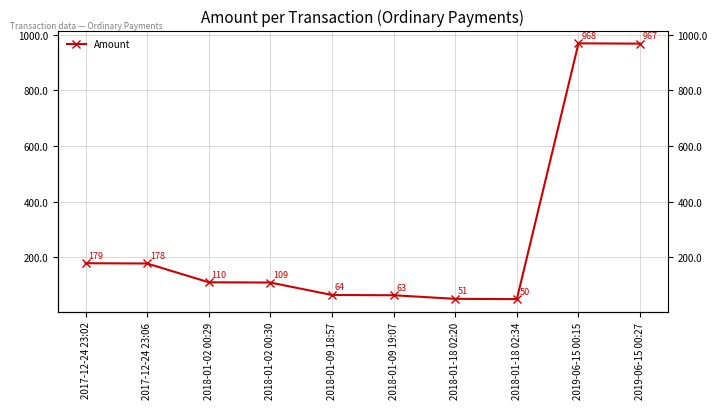

What is the greatest value displayed?

968.5